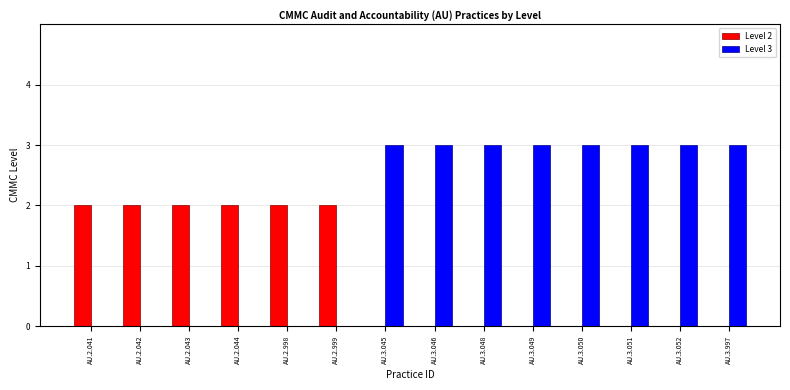

Which series has the largest total across all categories?

Level 3